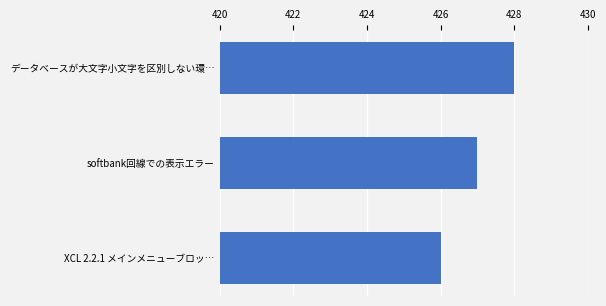

What is the minimum value shown in the chart?

426